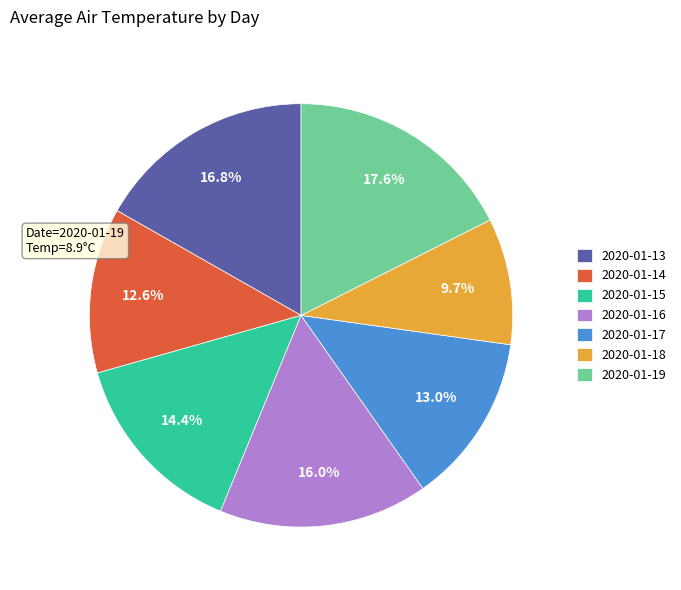

Which category has the biggest portion of the pie?

2020-01-19